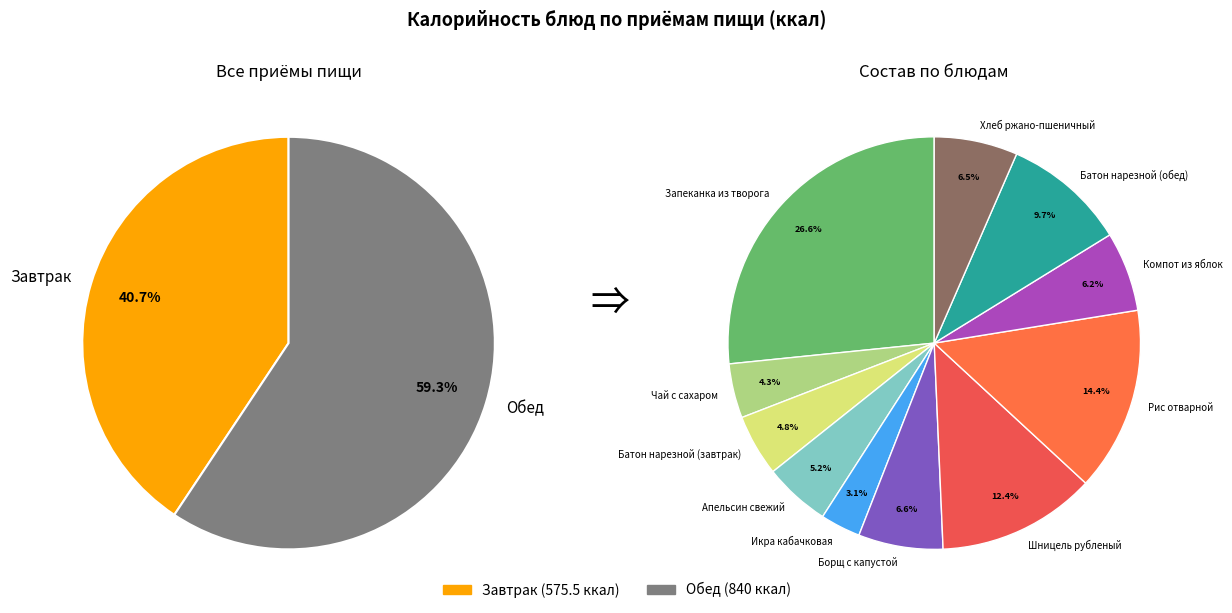

The Обед slice represents 49% of the pie. True or false?

False